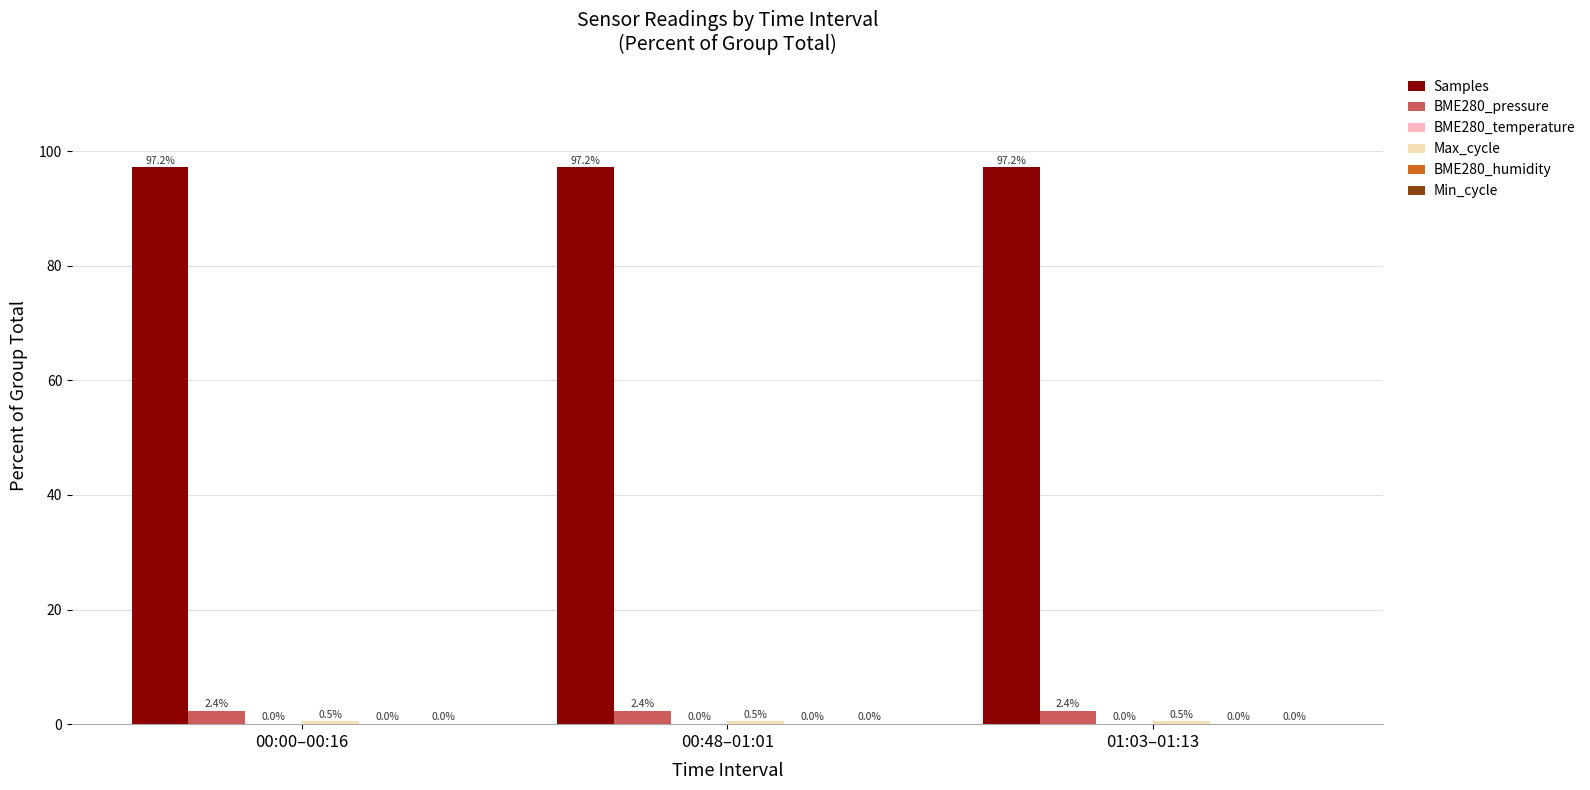

Is the value of BME280_pressure at 00:00–00:16 greater than the value of Samples at 00:00–00:16?

No